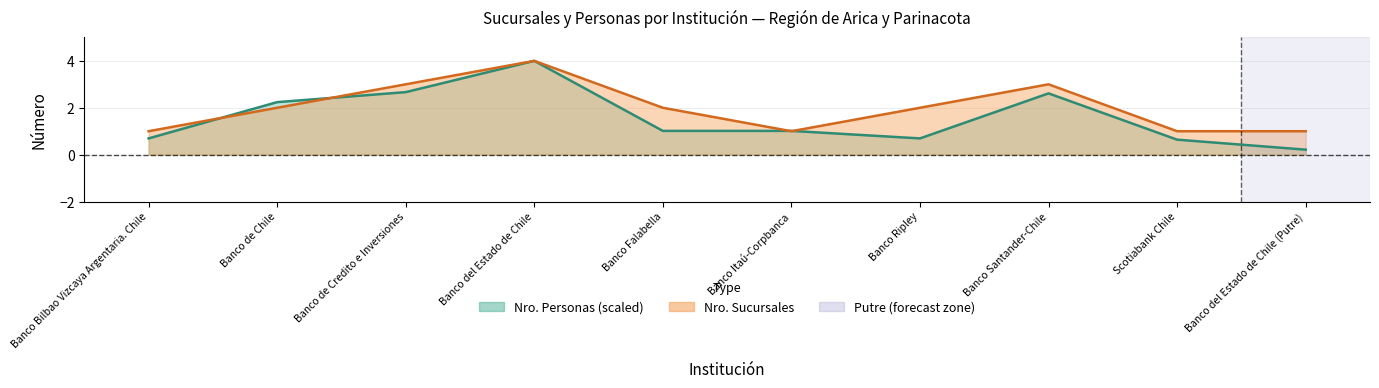

True or false: Nro. Personas has more than 1 interior local peaks.

True